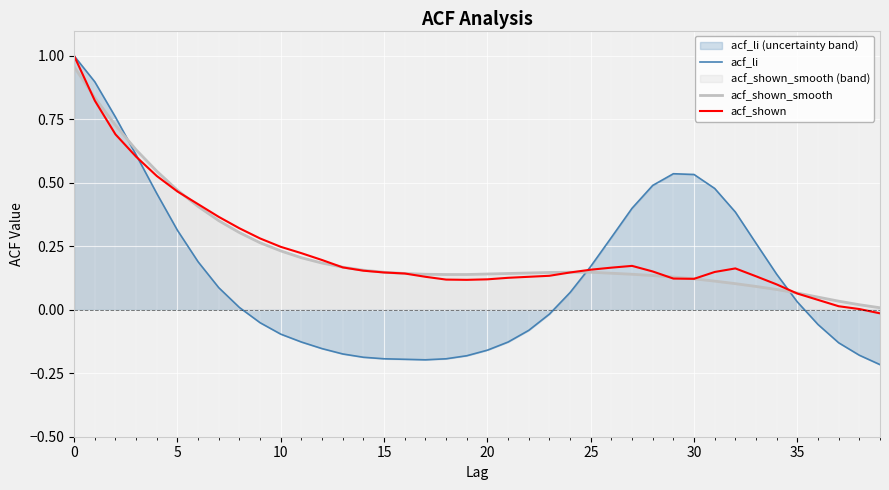

Which series has the widest spread of values?

acf_li